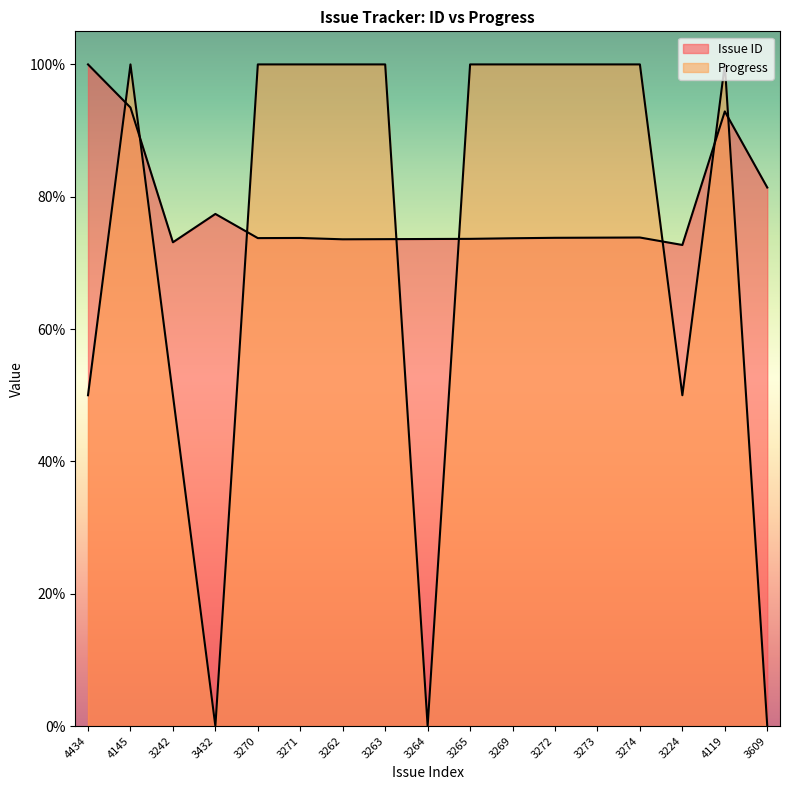

What is the sum of the Issue ID values at 4119 and 3272?

166.7